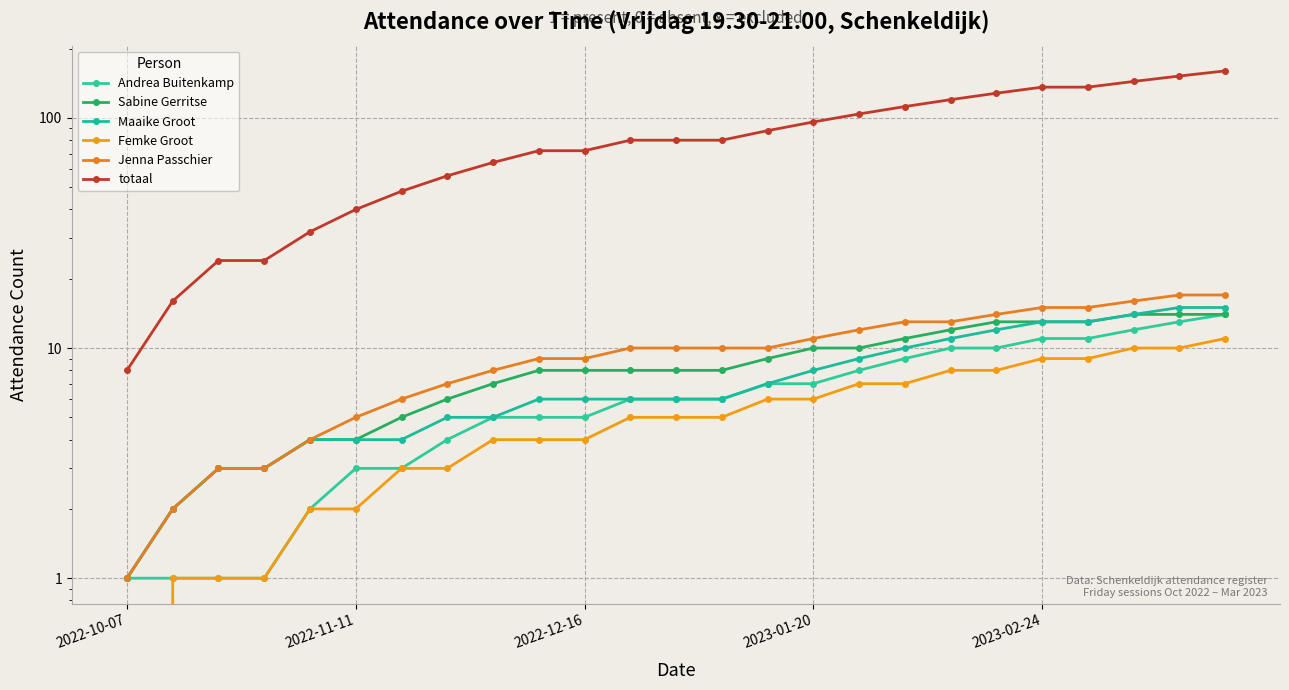

How many data points in Maaike Groot are above 6?

11